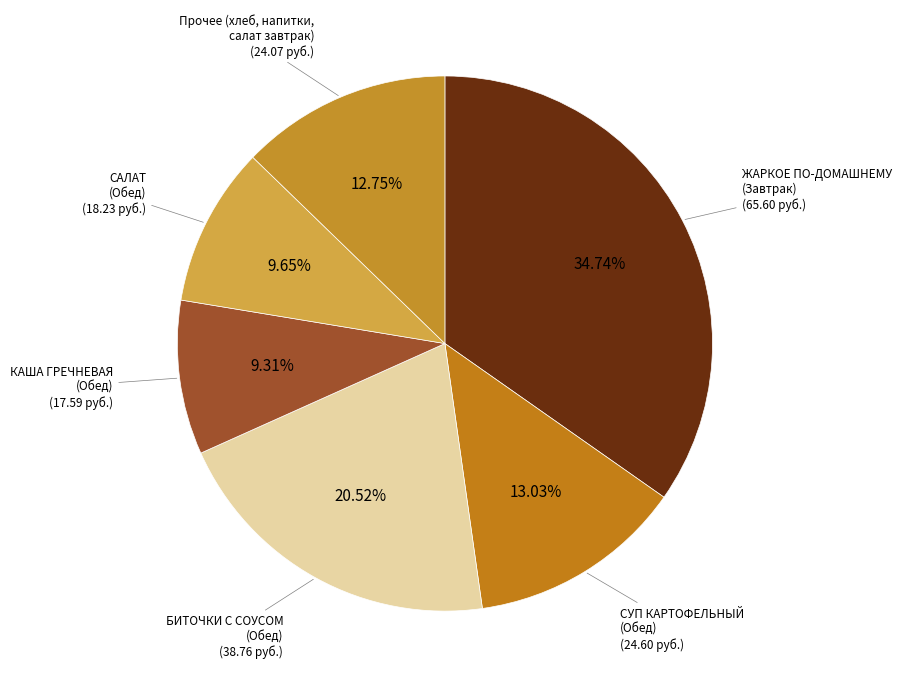

Count the number of slices in the pie.

6